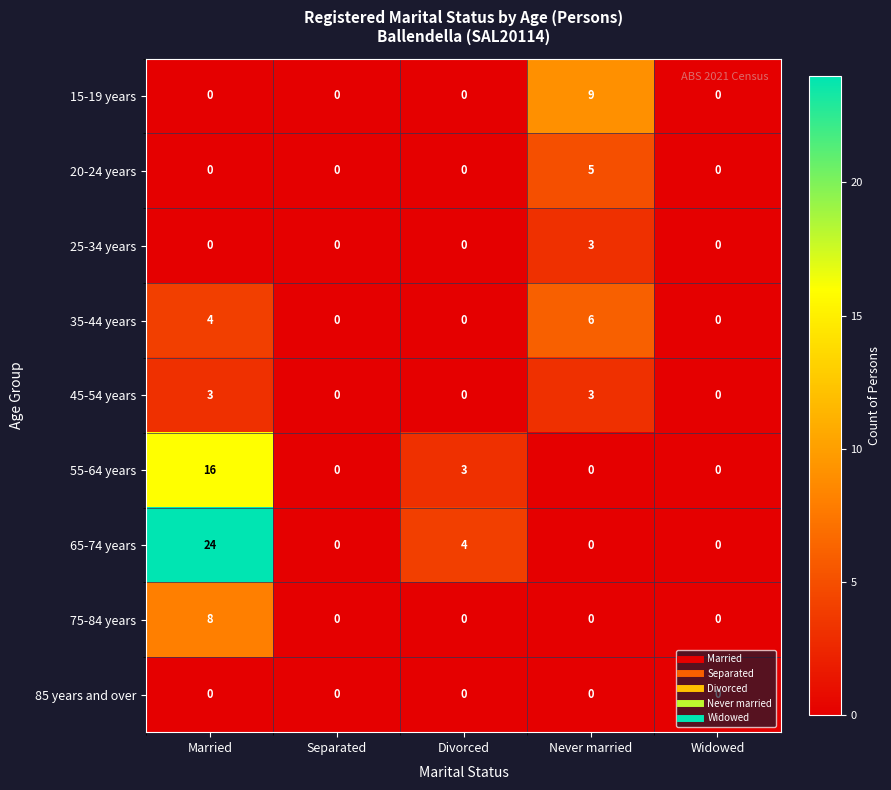

Which series has the largest total across all categories?

65-74 years